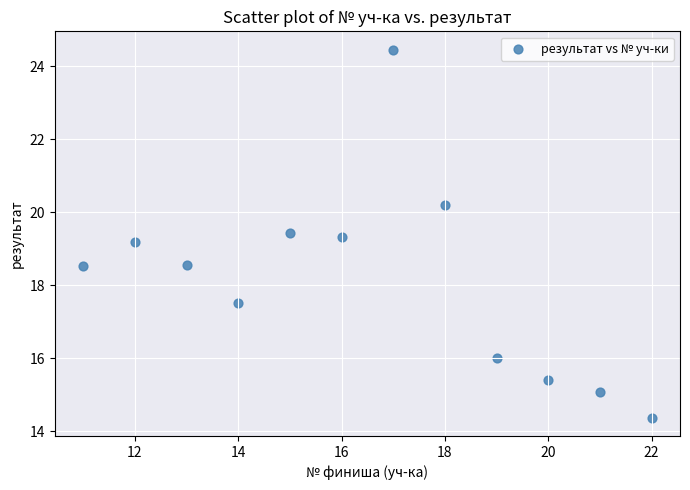

What is the average Y value?

18.2